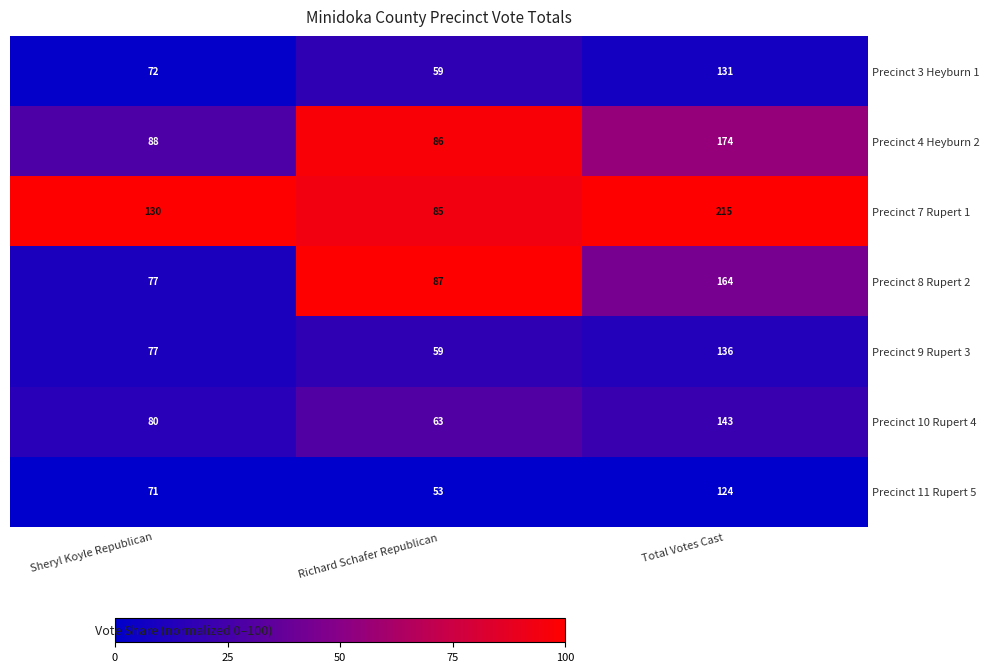

What value does the Precinct 4 Heyburn 2 series have at Total Votes Cast, to the nearest 10?

170